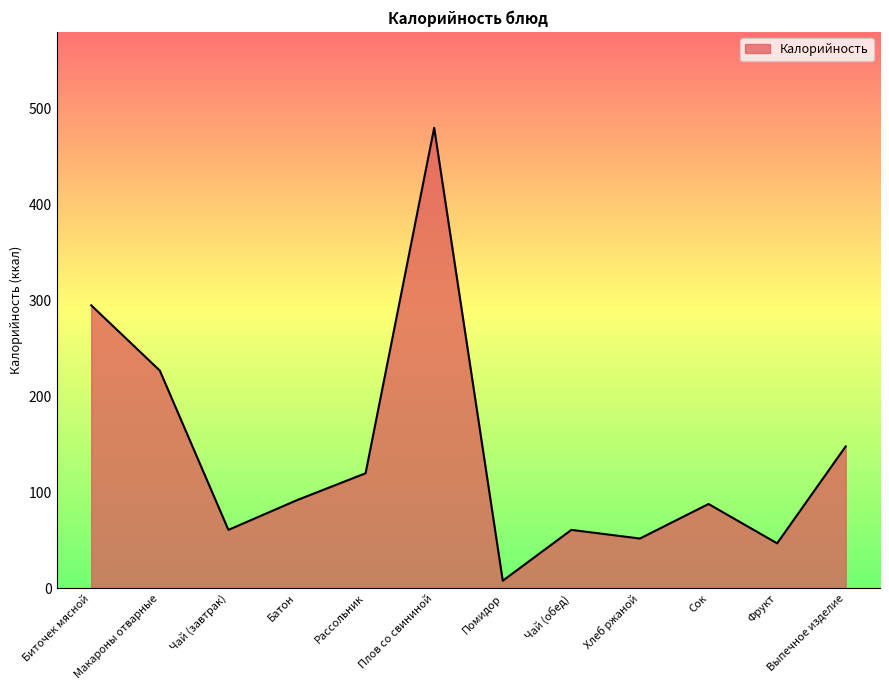

How many categories are shown in the chart?

12